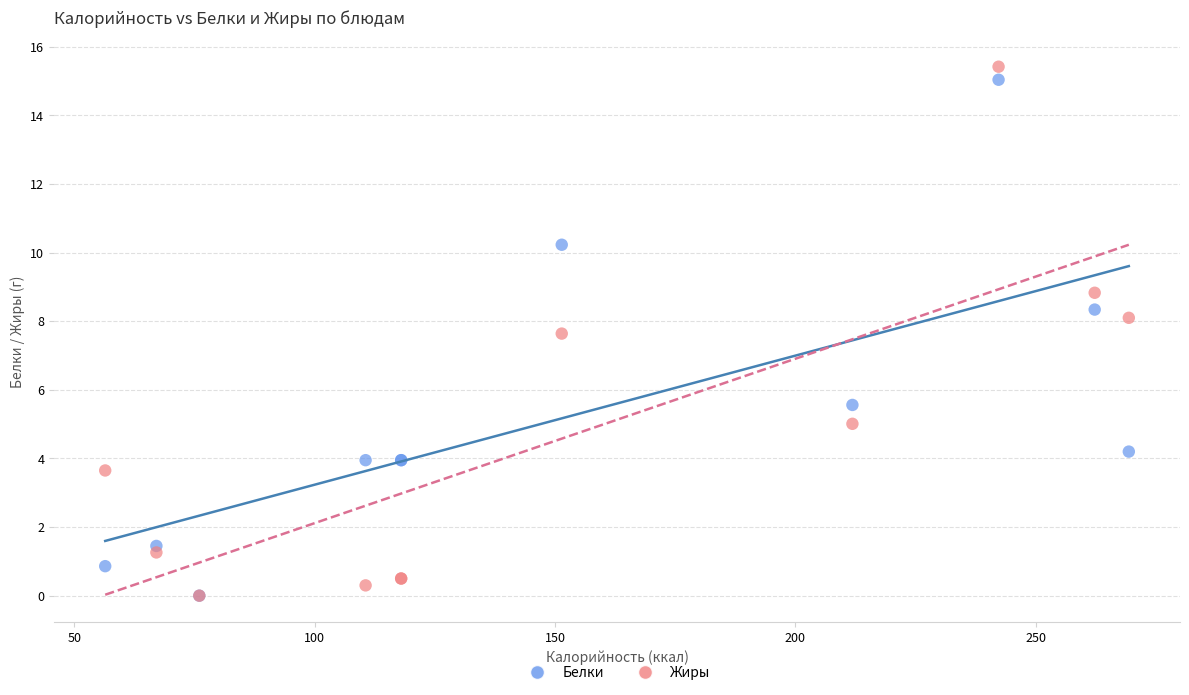

Across all series, what Y value is closest to 7?

7.6